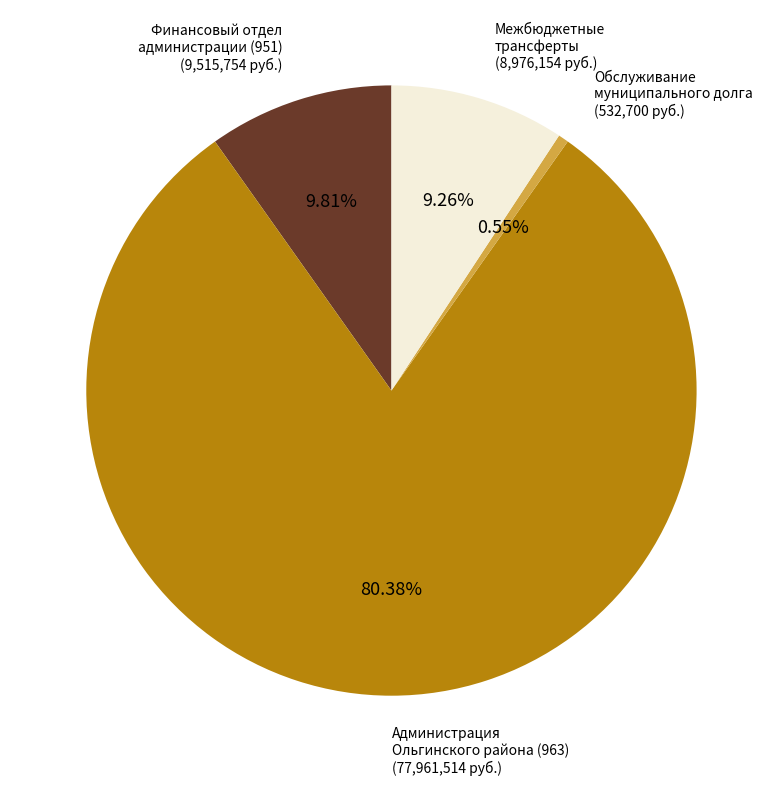

Count the number of slices in the pie.

4